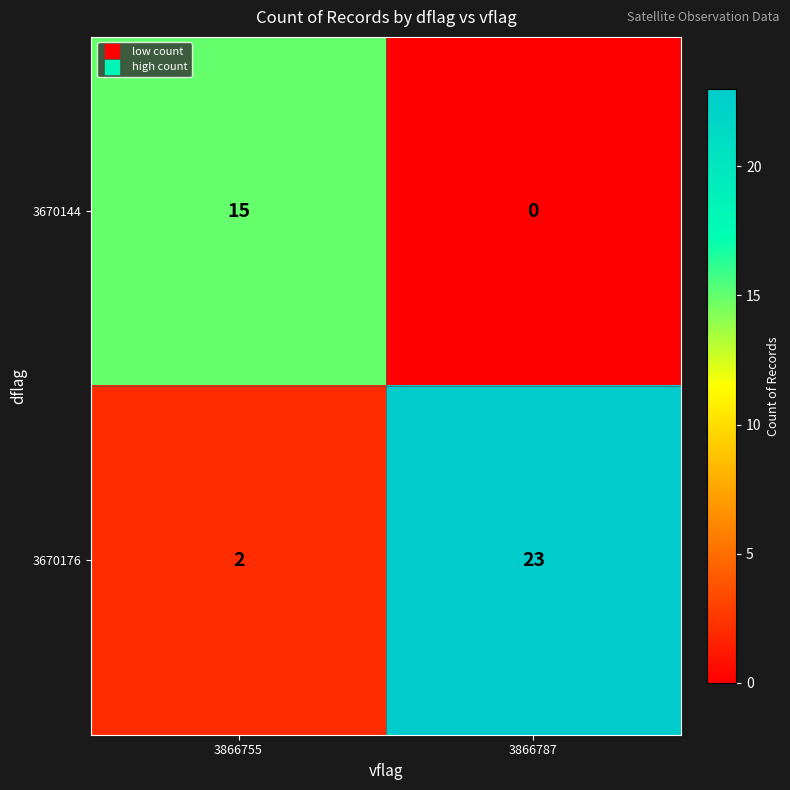

Rank the series at 3866755 from lowest to highest value.

3670176, 3670144